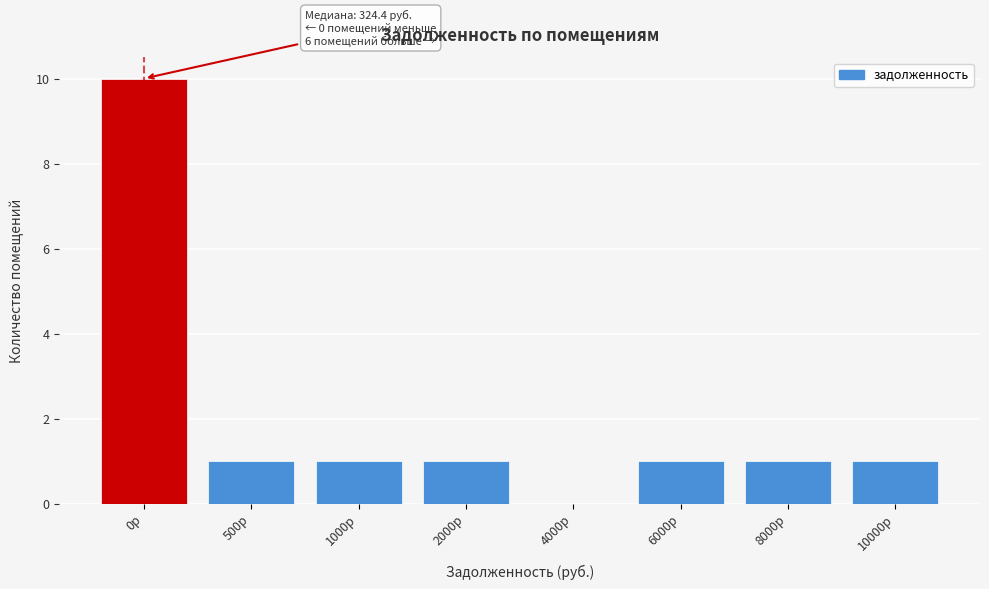

Reading left to right, what are all the values shown in this chart?

0р=10	500р=1	1000р=1	2000р=1	4000р=0	6000р=1	8000р=1	10000р=1